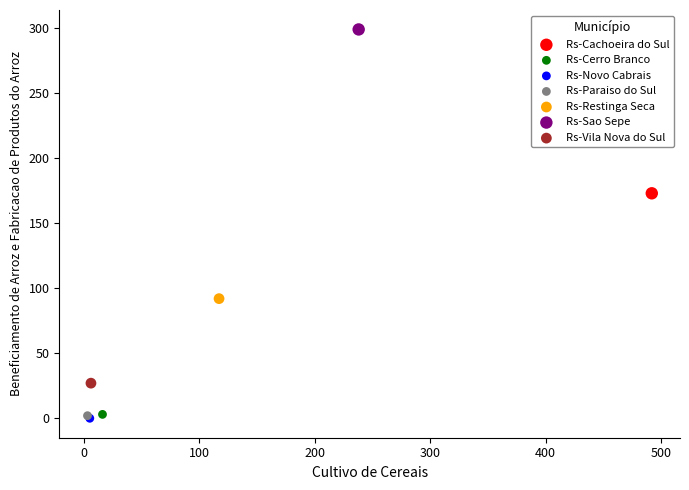

What are all the series names shown in the legend?

Rs-Cachoeira do Sul, Rs-Cerro Branco, Rs-Novo Cabrais, Rs-Paraiso do Sul, Rs-Restinga Seca, Rs-Sao Sepe, Rs-Vila Nova do Sul